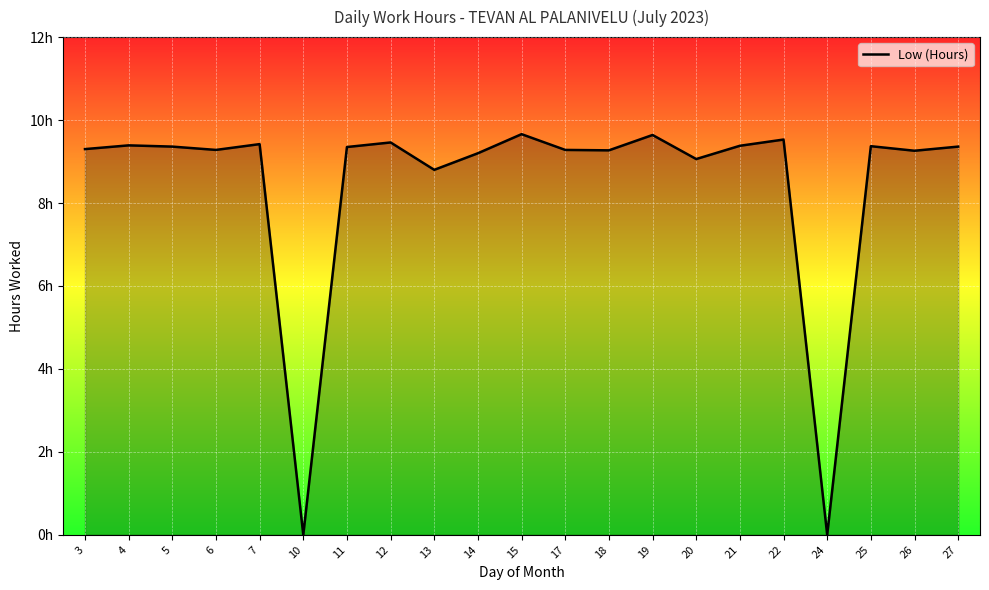

What value does the data have at 4?

9.4